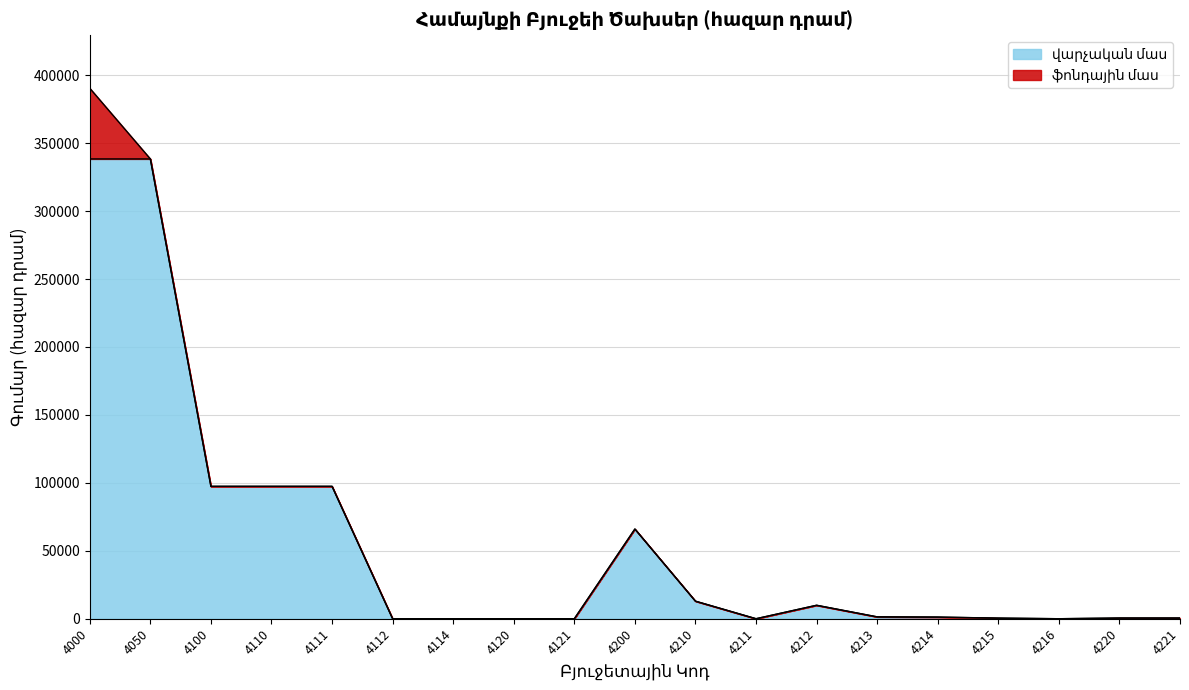

What is the sum of all Ընդամենը values?

1113824.0